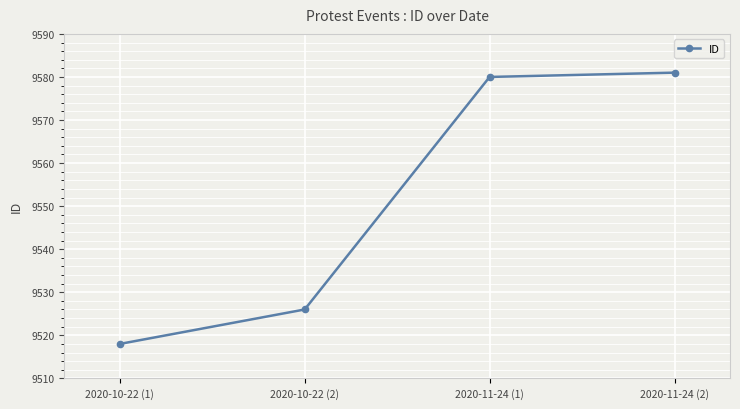

What is the maximum value shown in the chart?

9581